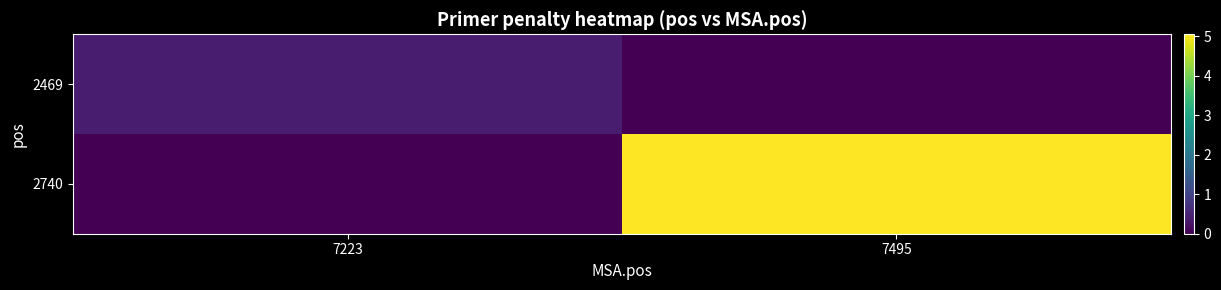

How many categories are shown in the chart?

2